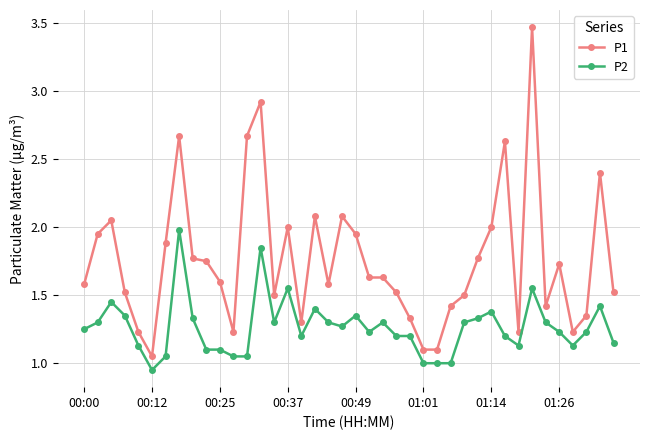

True or false: P2 and P1 cross at least once.

False